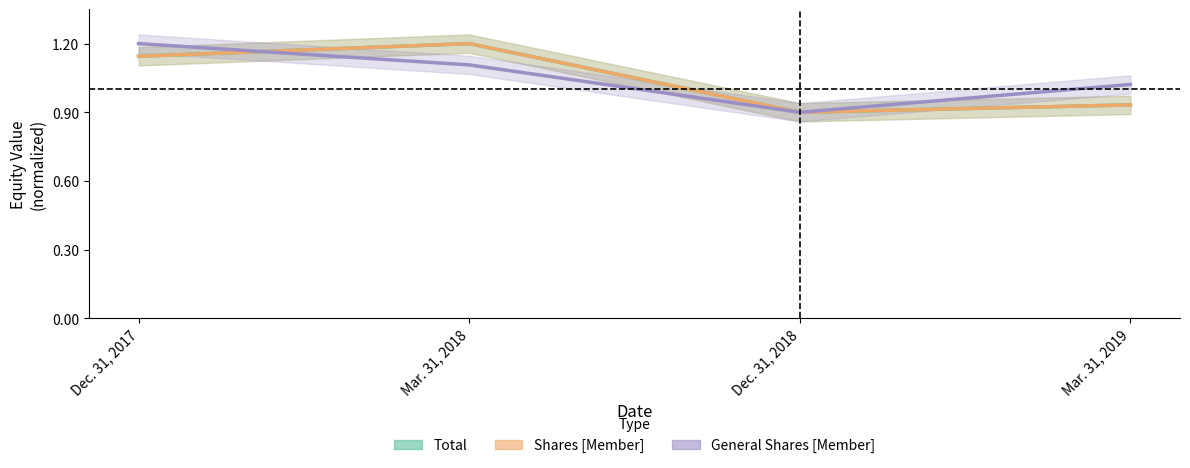

What is the difference between the Shares [Member] values at Mar. 31, 2018 and Mar. 31, 2019?

0.3